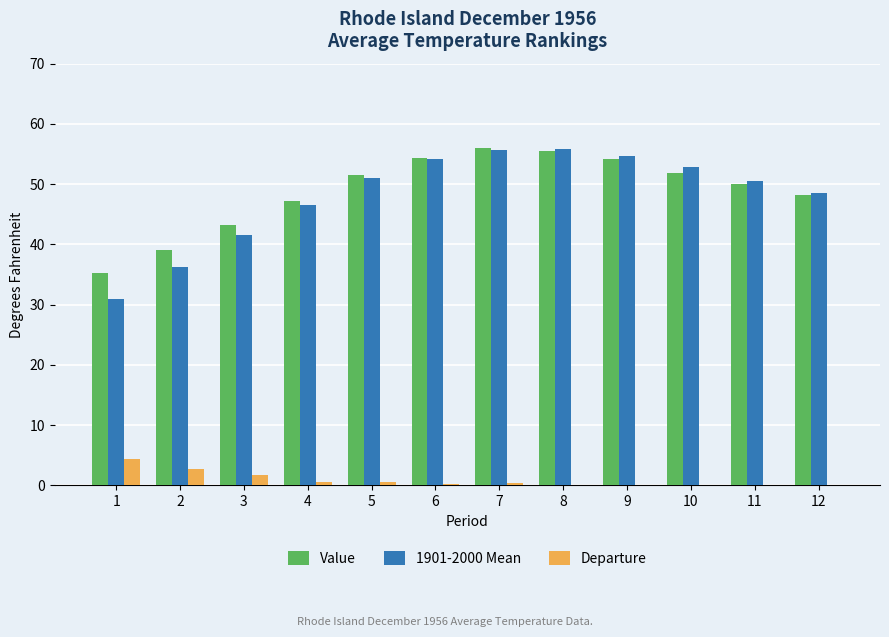

What are all the series names shown in the legend?

Value, 1901-2000 Mean, Departure